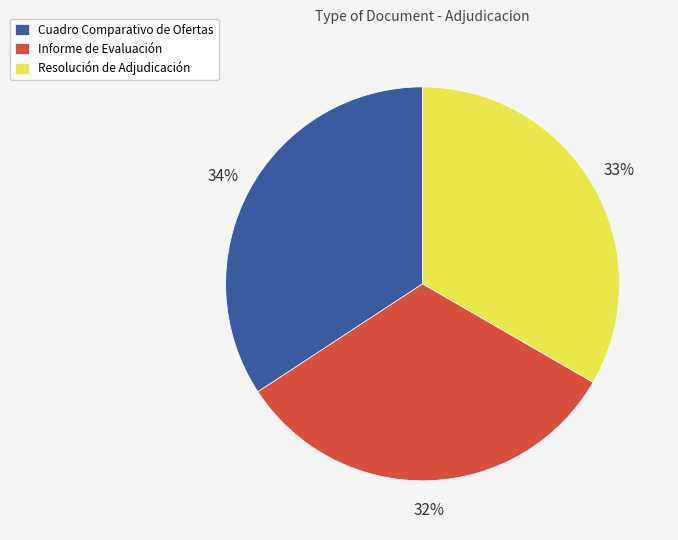

Rank the categories by value from lowest to highest.

Informe de Evaluación, Resolución de Adjudicación, Cuadro Comparativo de Ofertas